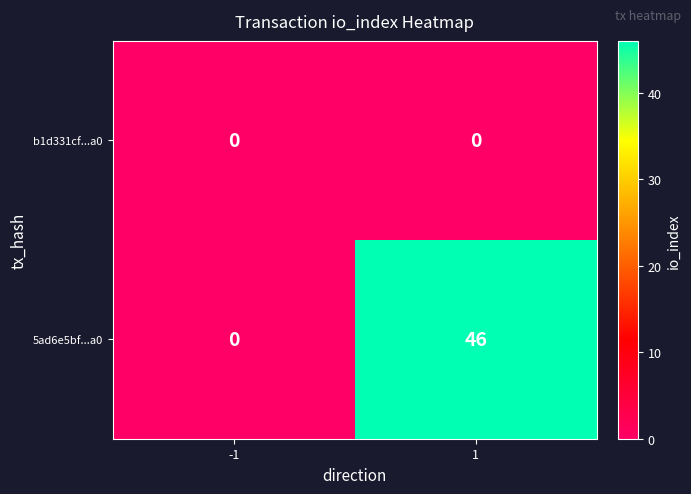

The value of 5ad6e5bf...a0 at -1 is -26. True or false?

False